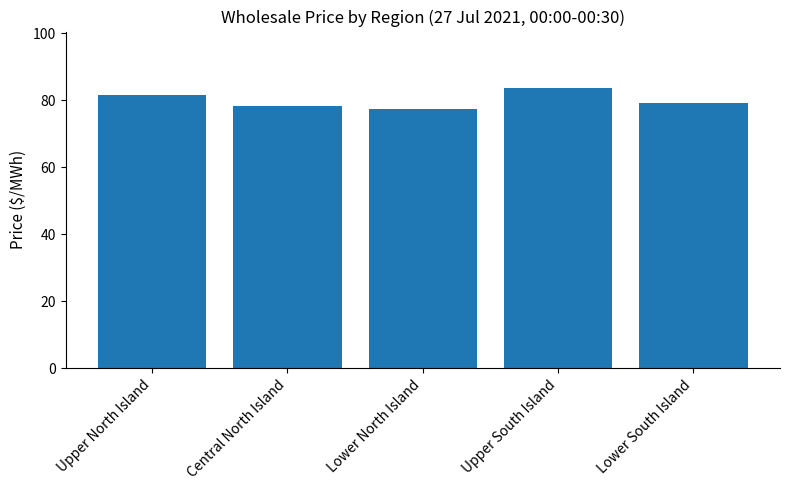

What is the difference between the values at Lower South Island and Upper South Island?

4.5